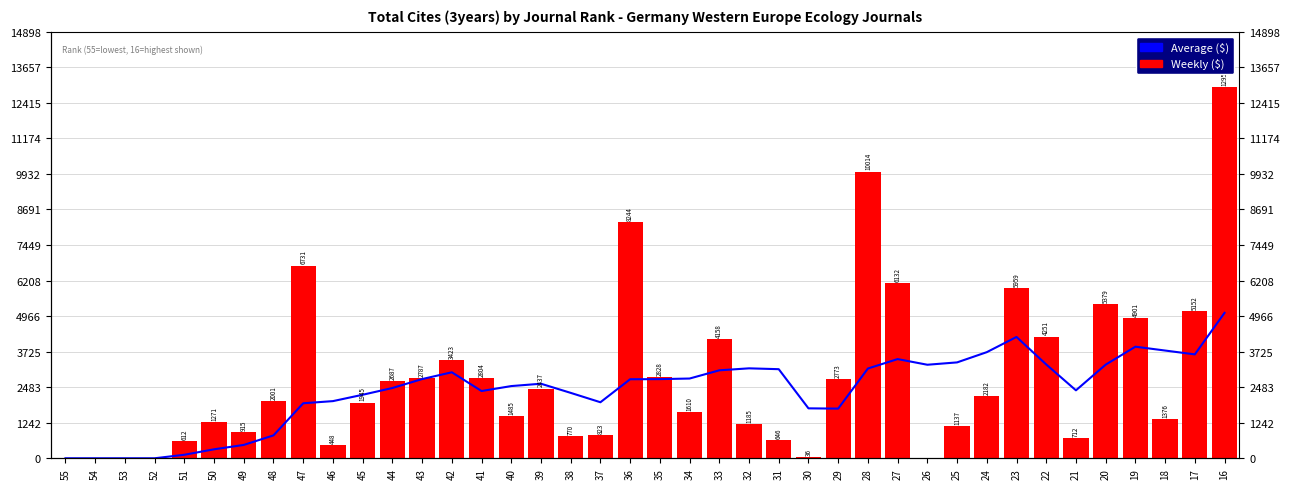

Reading right to left, what are all the values shown in this chart?

Average ($): 5079.2	3628.5	3763.0	3897.3	3270.0	2373.5	3276.8	4237.3	3706.3	3348.7	3266.8	3464.3	3135.3	1734.7	1743.8	3111.8	3141.3	3072.2	2785.3	2764.5	2760.5	1957.0	2284.3	2603.8	2521.8	2349.0	3003.5	2766.5	2454.5	2218.5	1996.3	1921.7	799.8	466.3	313.8	122.4	0.0	0.0	0.0	0.0
Weekly ($): 12955.0	5152.0	1376.0	4901.0	5379.0	712.0	4251.0	5959.0	2182.0	1137.0	0.0	6132.0	10014.0	2773.0	36.0	646.0	1185.0	4158.0	1610.0	2828.0	8244.0	823.0	770.0	2437.0	1485.0	2804.0	3423.0	2787.0	2687.0	1945.0	448.0	6731.0	2001.0	915.0	1271.0	612.0	0.0	0.0	0.0	0.0